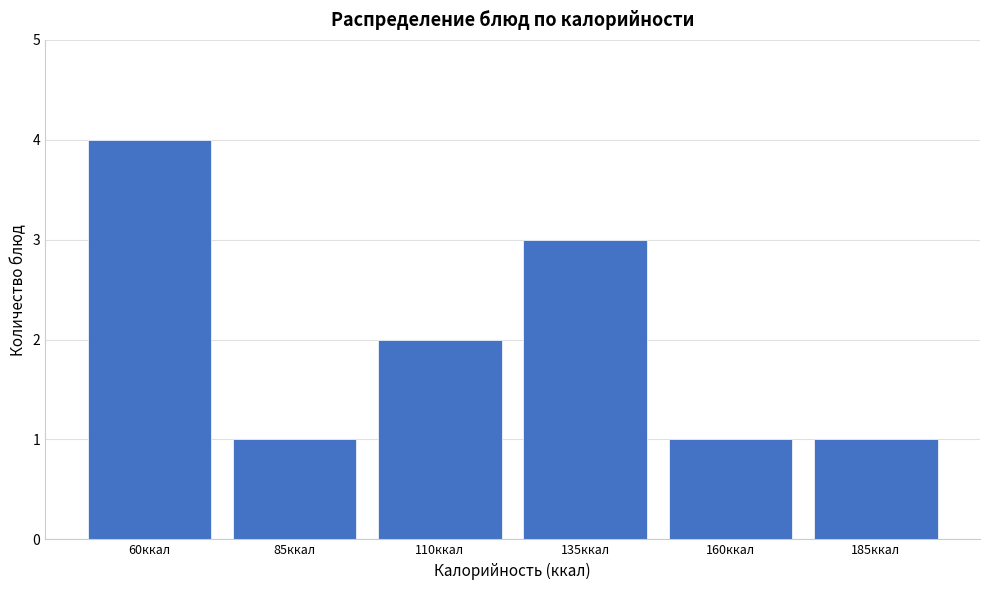

Reading left to right, transcribe all the data shown in this chart.

60ккал=4	85ккал=1	110ккал=2	135ккал=3	160ккал=1	185ккал=1